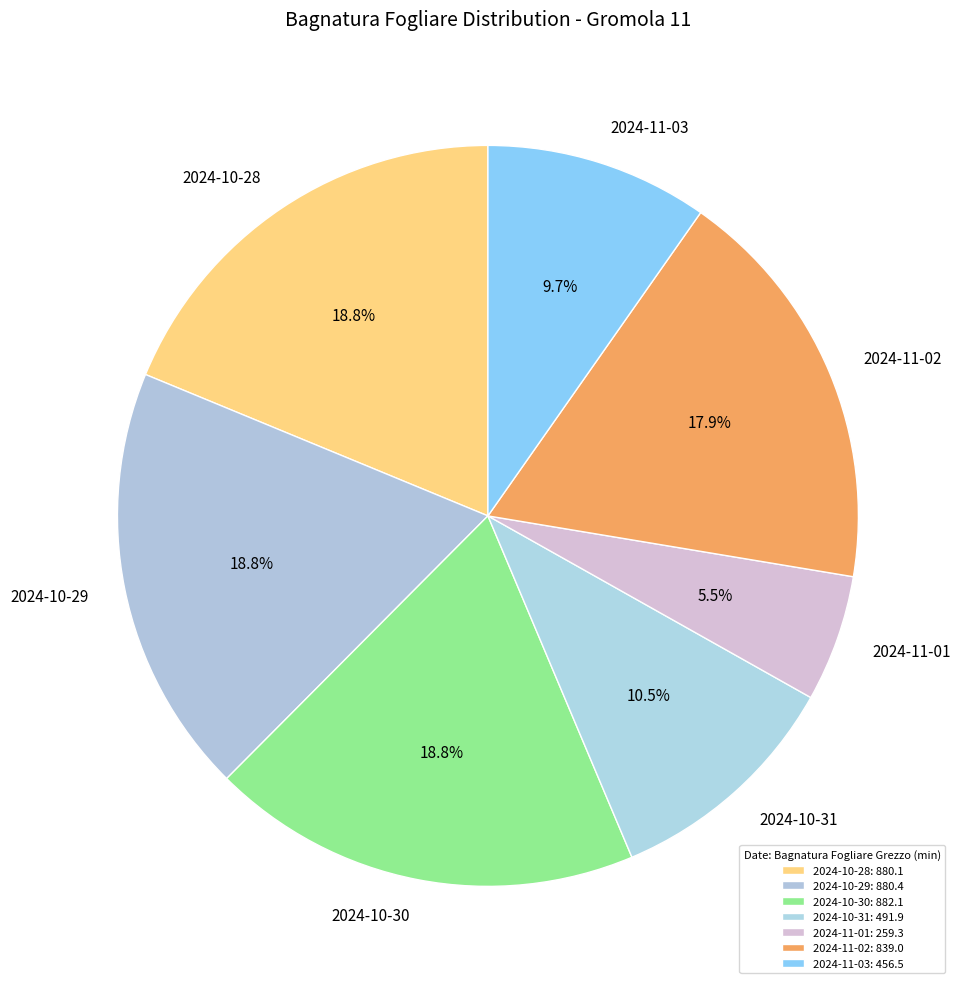

What is the ratio of the value at 2024-10-31 to the value at 2024-10-29?

0.6